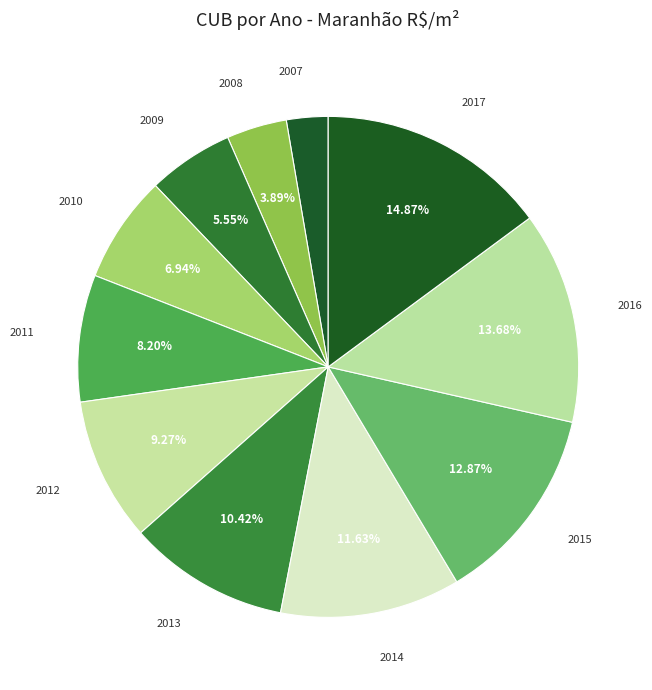

Is there any slice that represents more than half of the pie?

No